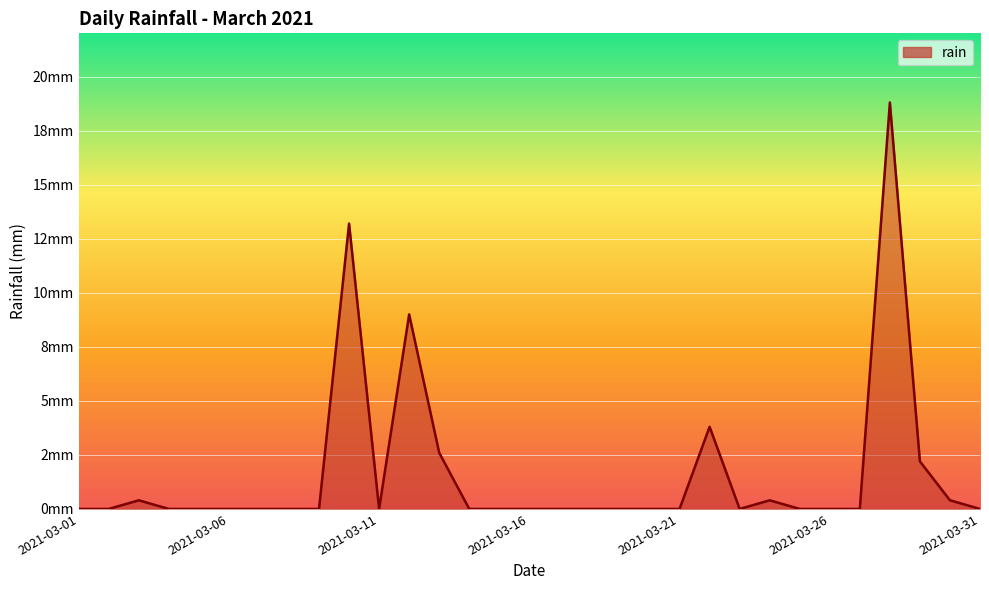

Is this an area chart (filled region under the line)?

Yes